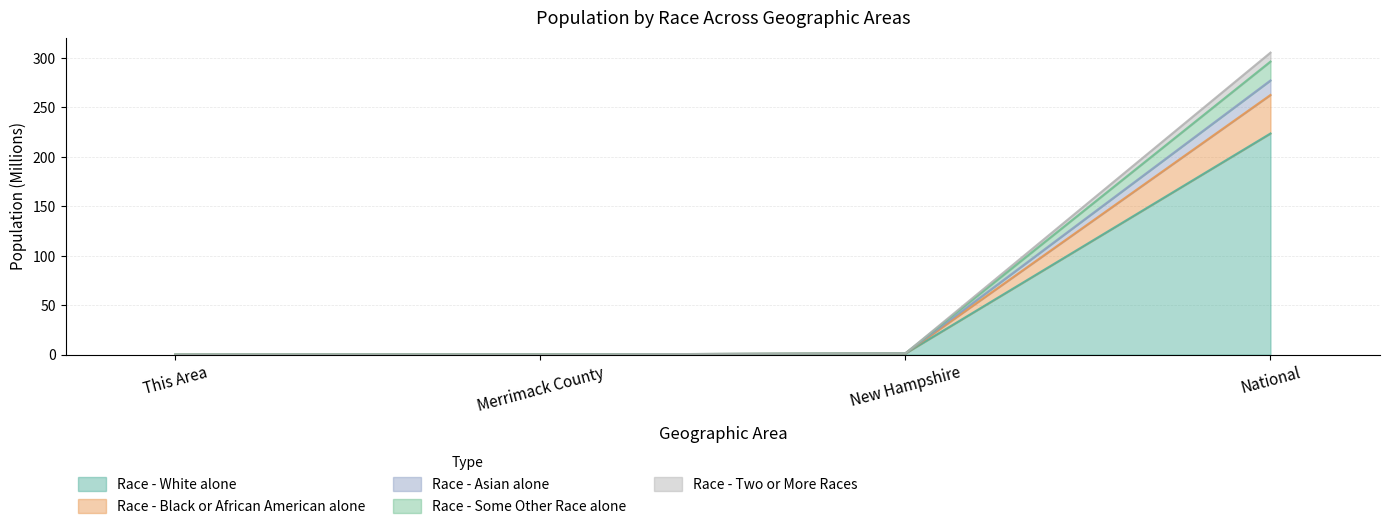

True or false: Race - Two or More Races and Race - Some Other Race alone cross at least once.

False